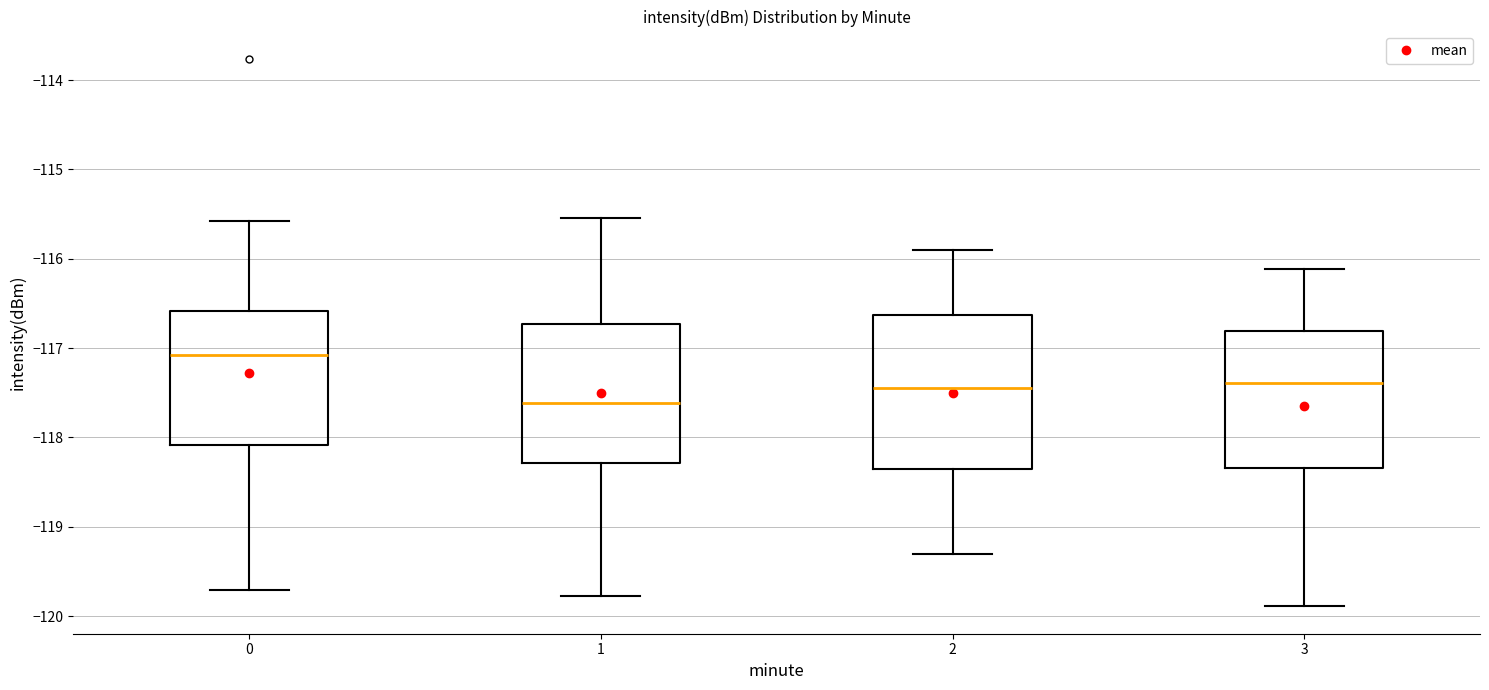

Comparing the boxes themselves (not the whiskers), which one is the tallest?

2